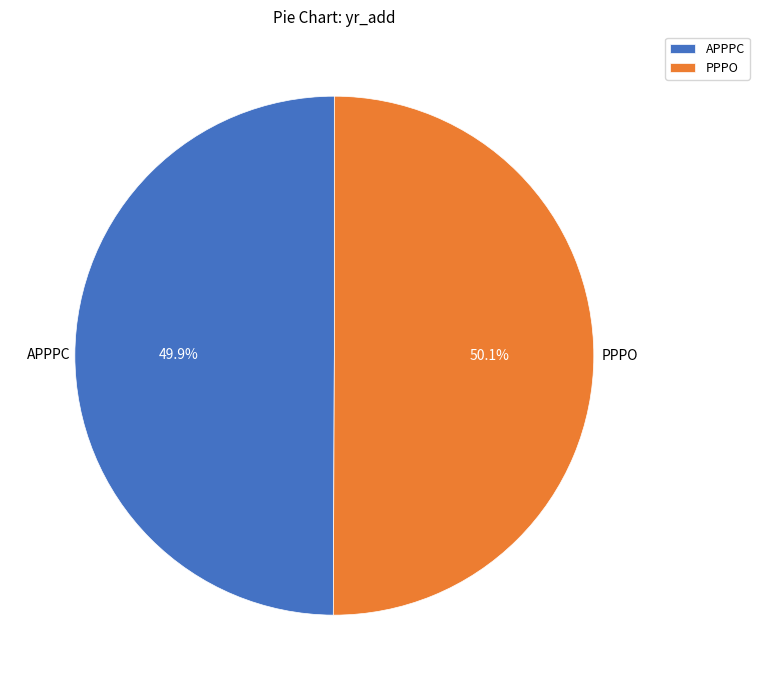

Count the number of slices in the pie.

2